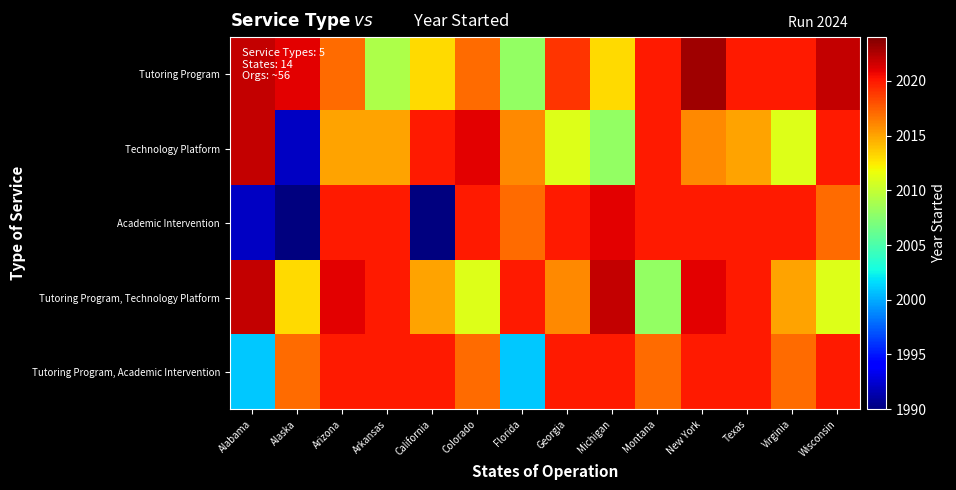

At California, list the series in order from largest to smallest.

Technology Platform, Tutoring Program, Academic Intervention, Tutoring Program, Technology Platform, Tutoring Program, Academic Intervention